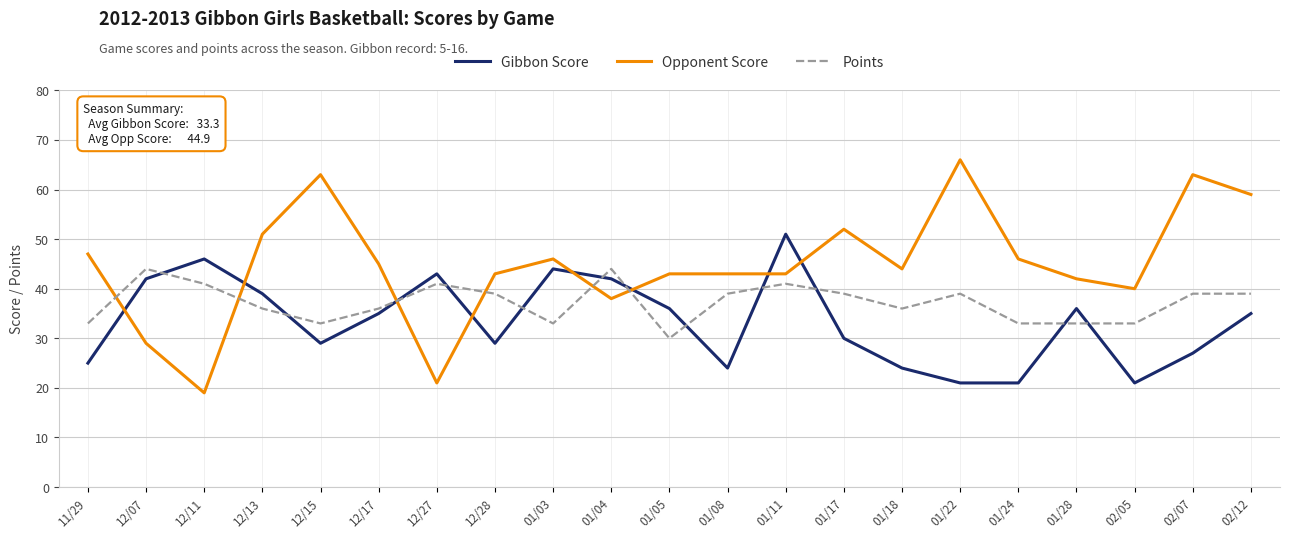

Is it true that Points equals 20 at 12/07?

False